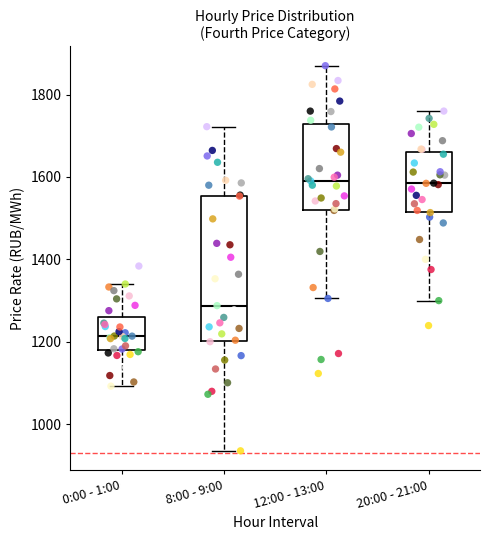

Reading left to right, read every box against the y-axis: the position of its median line, the range the box covers, and the ends of its whiskers. The values are not printed on the chart, so give them approximately, as read against the axis.

0:00 - 1:00: median 1220, box 1180 to 1260, whiskers 1100 to 1340
8:00 - 9:00: median 1280, box 1200 to 1560, whiskers 940 to 1720
12:00 - 13:00: median 1600, box 1520 to 1720, whiskers 1300 to 1860
20:00 - 21:00: median 1580, box 1520 to 1660, whiskers 1300 to 1760